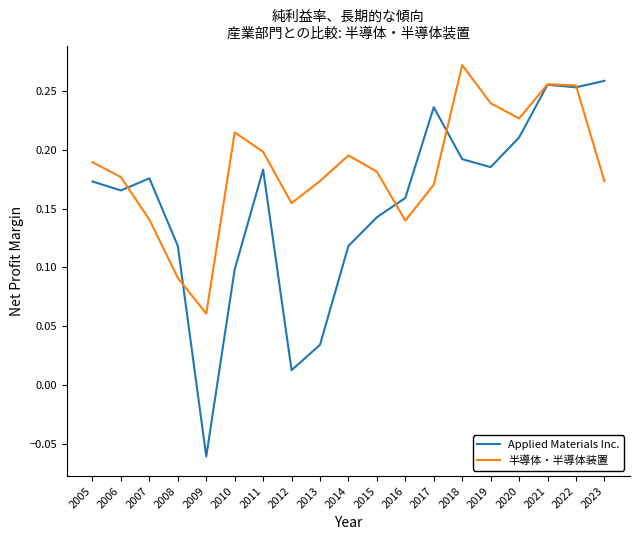

Which series has the widest spread of values?

Applied Materials Inc.